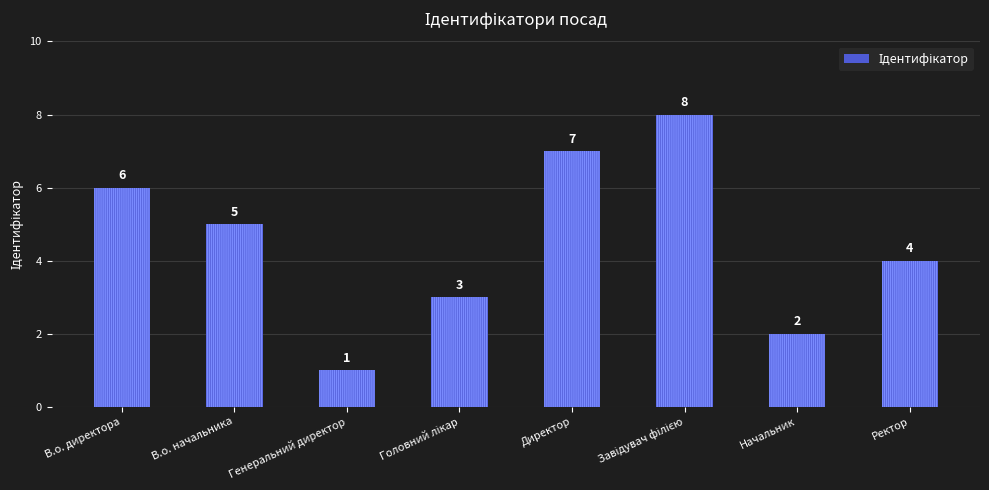

Which label corresponds to the smallest value in the chart?

Генеральний директор